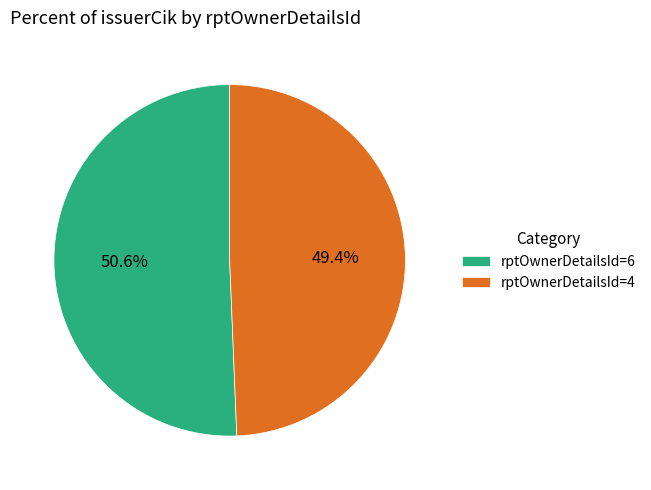

What is the largest slice in the pie chart?

rptOwnerDetailsId=6